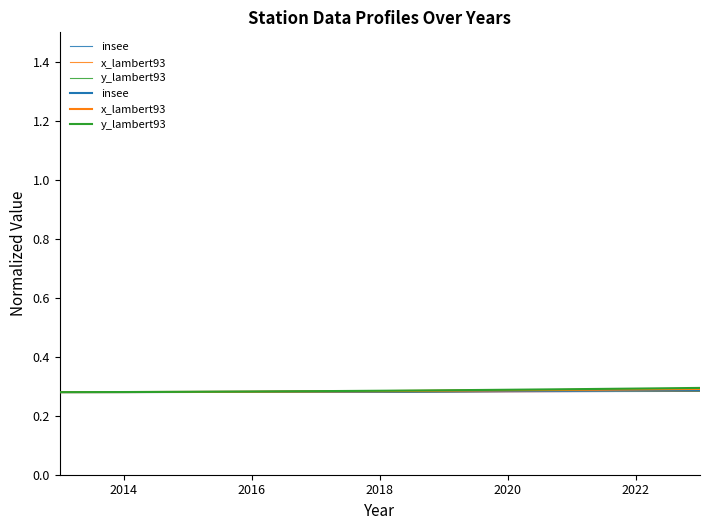

Does the chart have visible grid lines?

No